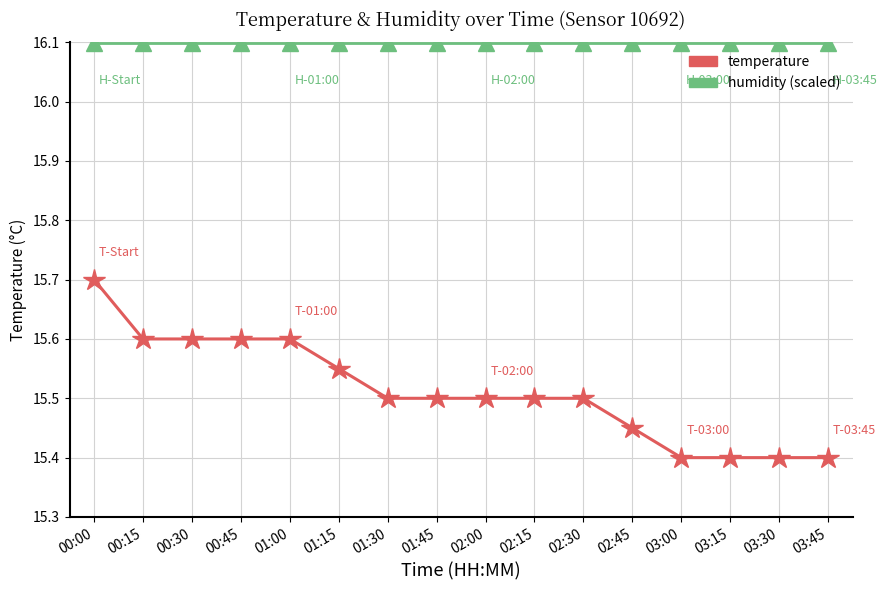

Is it true that temperature equals 15.4 at 02:45?

True